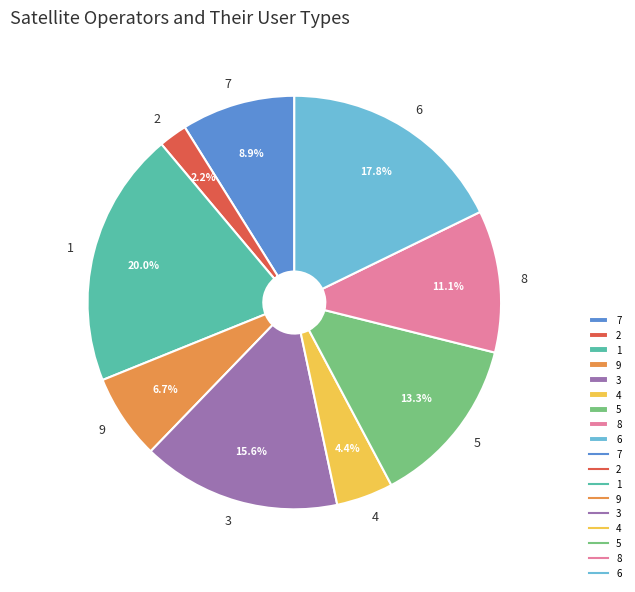

Does 9 represent more than half of the total?

No